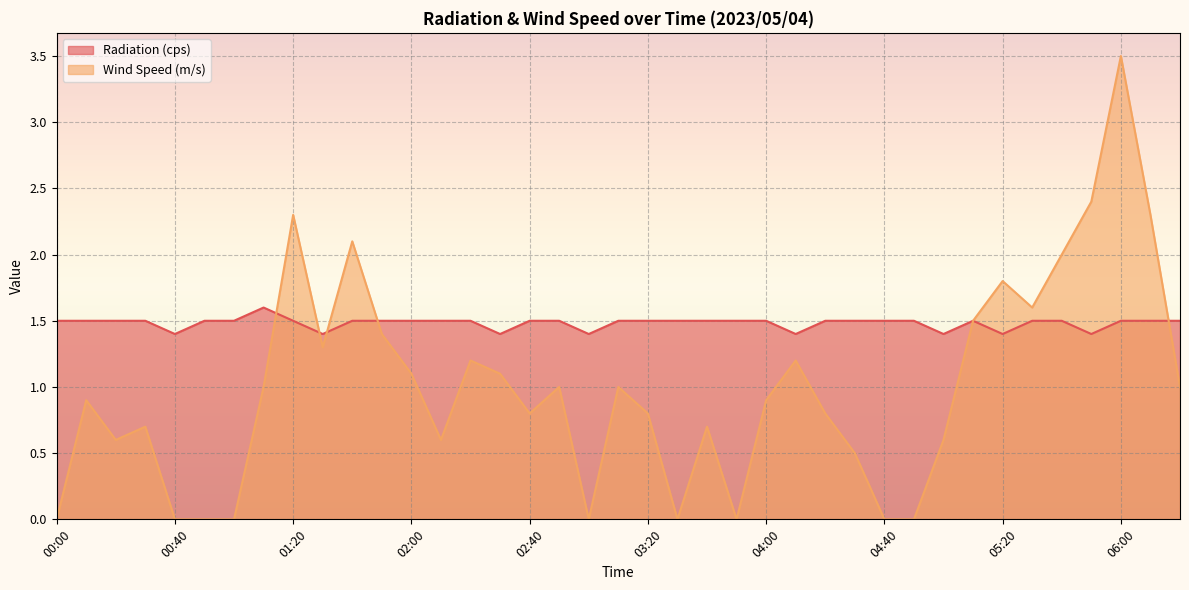

Reading right to left, what are all the values shown in this chart?

Radiation (cps): 06:20=1.5	06:10=1.5	06:00=1.5	05:50=1.4	05:40=1.5	05:30=1.5	05:20=1.4	05:10=1.5	05:00=1.4	04:50=1.5	04:40=1.5	04:30=1.5	04:20=1.5	04:10=1.4	04:00=1.5	03:50=1.5	03:40=1.5	03:30=1.5	03:20=1.5	03:10=1.5	03:00=1.4	02:50=1.5	02:40=1.5	02:30=1.4	02:20=1.5	02:10=1.5	02:00=1.5	01:50=1.5	01:40=1.5	01:30=1.4	01:20=1.5	01:10=1.6	01:00=1.5	00:50=1.5	00:40=1.4	00:30=1.5	00:20=1.5	00:10=1.5	00:00=1.5
Wind Speed (m/s): 06:20=1.0	06:10=2.3	06:00=3.5	05:50=2.4	05:40=2.0	05:30=1.6	05:20=1.8	05:10=1.5	05:00=0.6	04:50=0.0	04:40=0.0	04:30=0.5	04:20=0.8	04:10=1.2	04:00=0.9	03:50=0.0	03:40=0.7	03:30=0.0	03:20=0.8	03:10=1.0	03:00=0.0	02:50=1.0	02:40=0.8	02:30=1.1	02:20=1.2	02:10=0.6	02:00=1.1	01:50=1.4	01:40=2.1	01:30=1.3	01:20=2.3	01:10=1.0	01:00=0.0	00:50=0.0	00:40=0.0	00:30=0.7	00:20=0.6	00:10=0.9	00:00=0.0